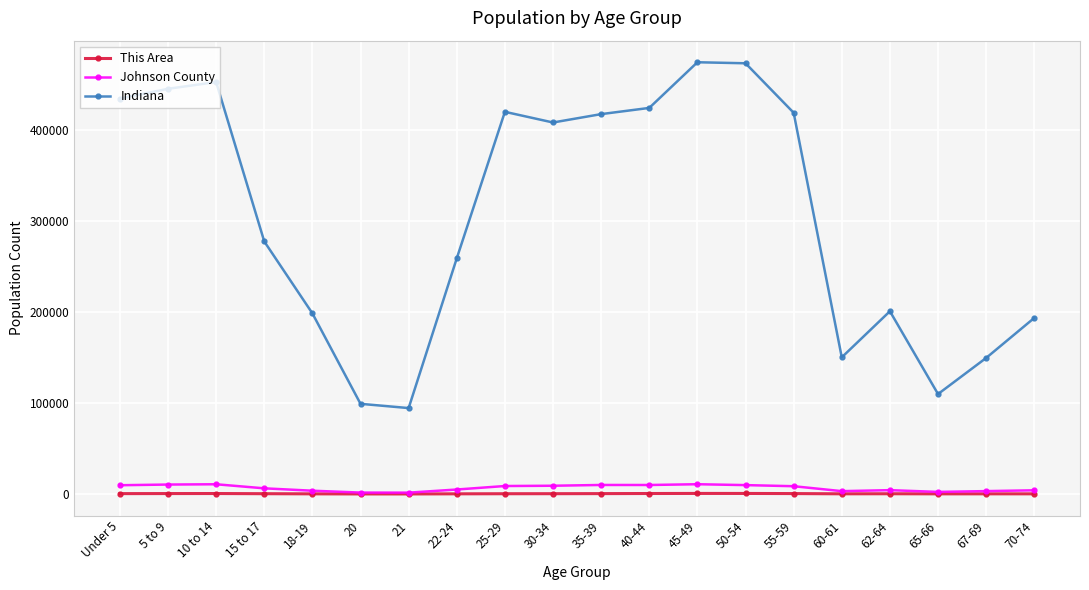

Which series has the widest spread of values?

Indiana